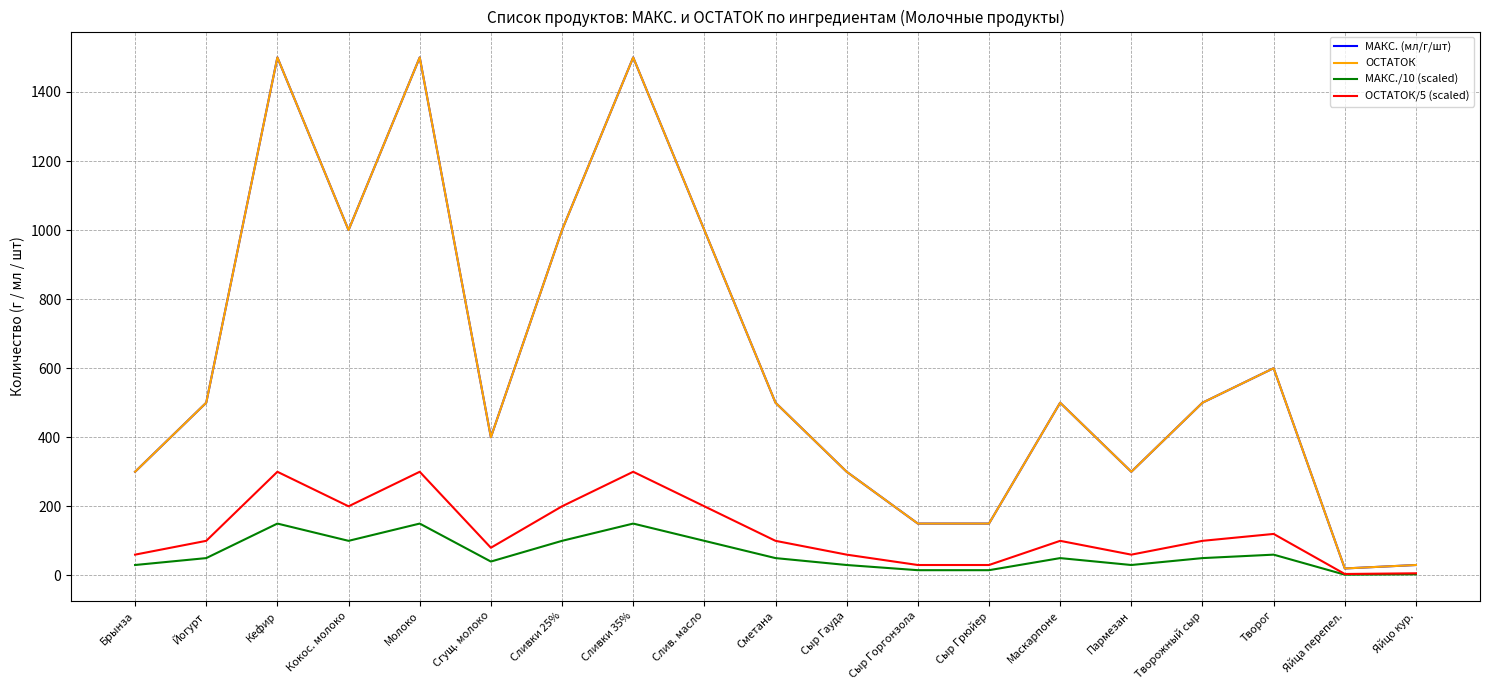

At which category is the sum across all series the highest?

Кефир